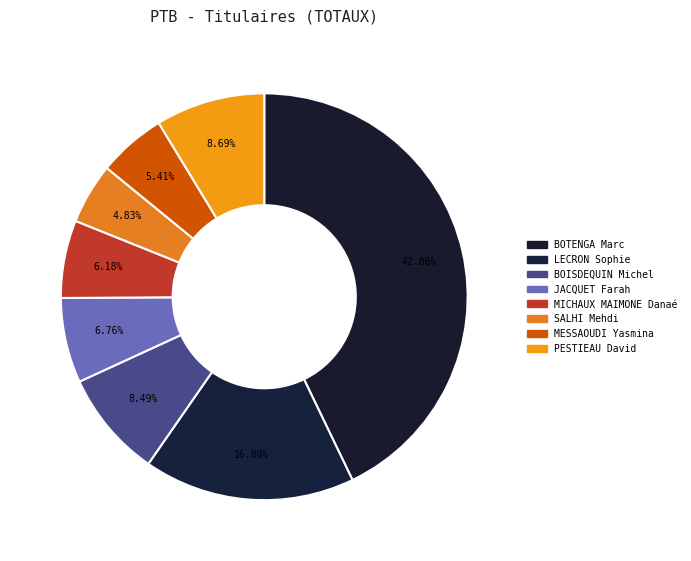

Which category has the biggest portion of the pie?

BOTENGA Marc